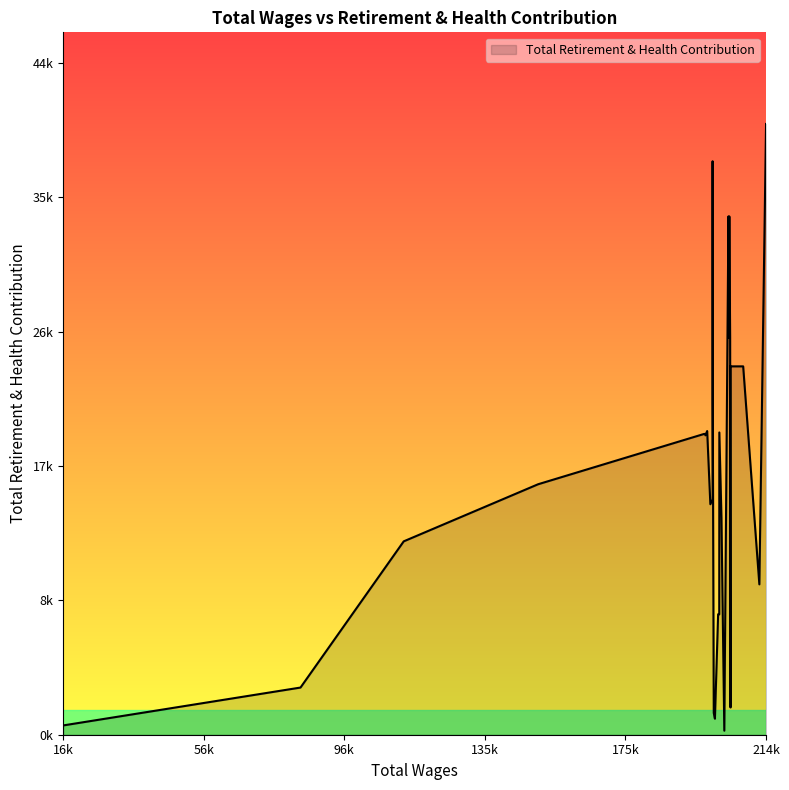

How many interior local peaks (higher than both neighbors) does the data have?

6